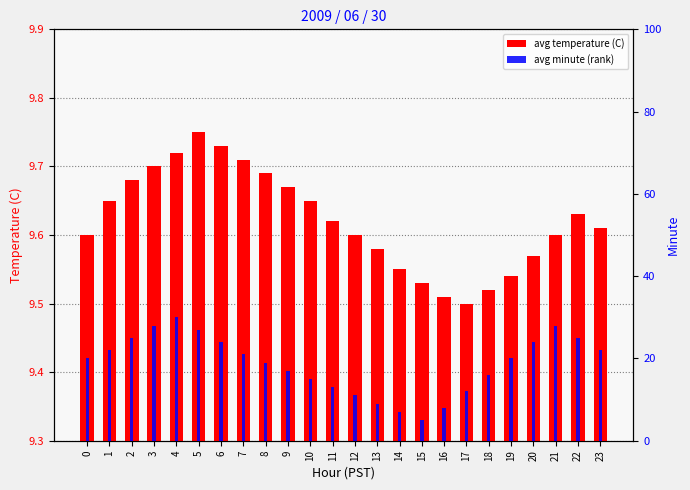

Which category has the lowest value in the avg temperature (C) series?

17